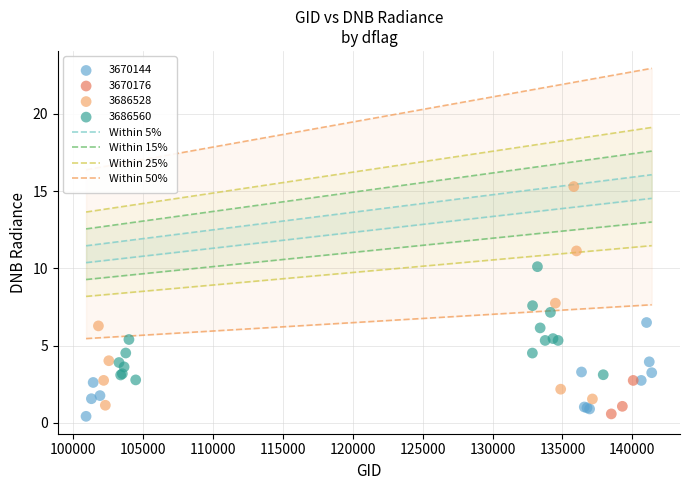

Which series contains the highest Y value?

3686528